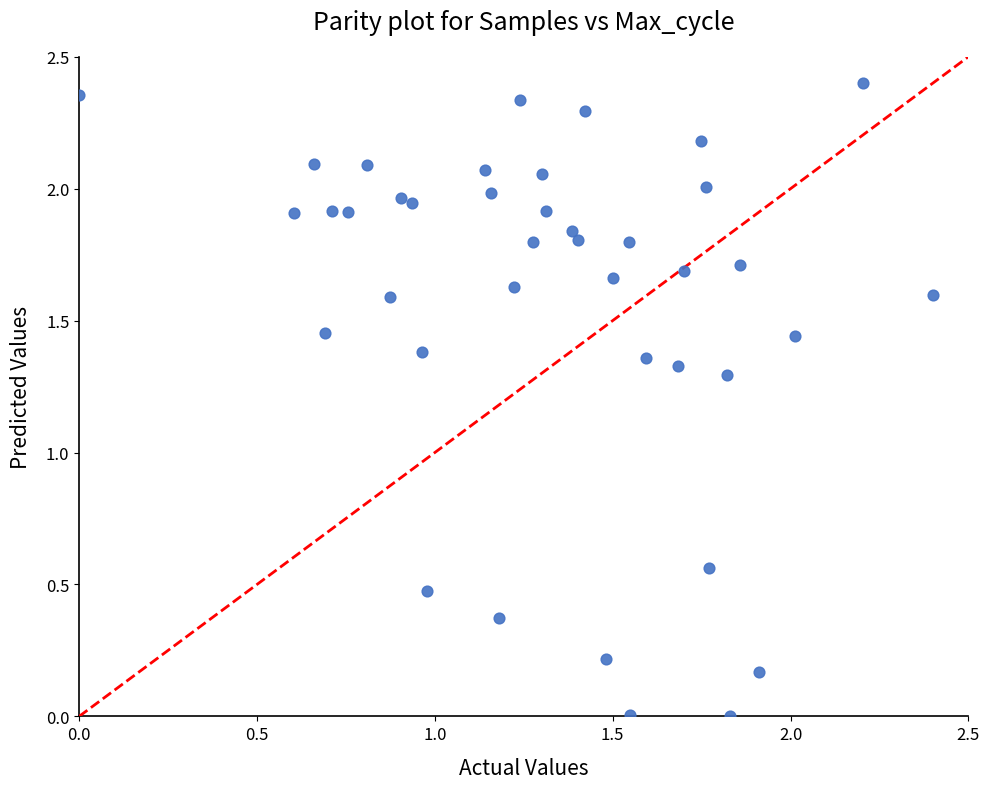

Count the number of points in this scatter plot.

40